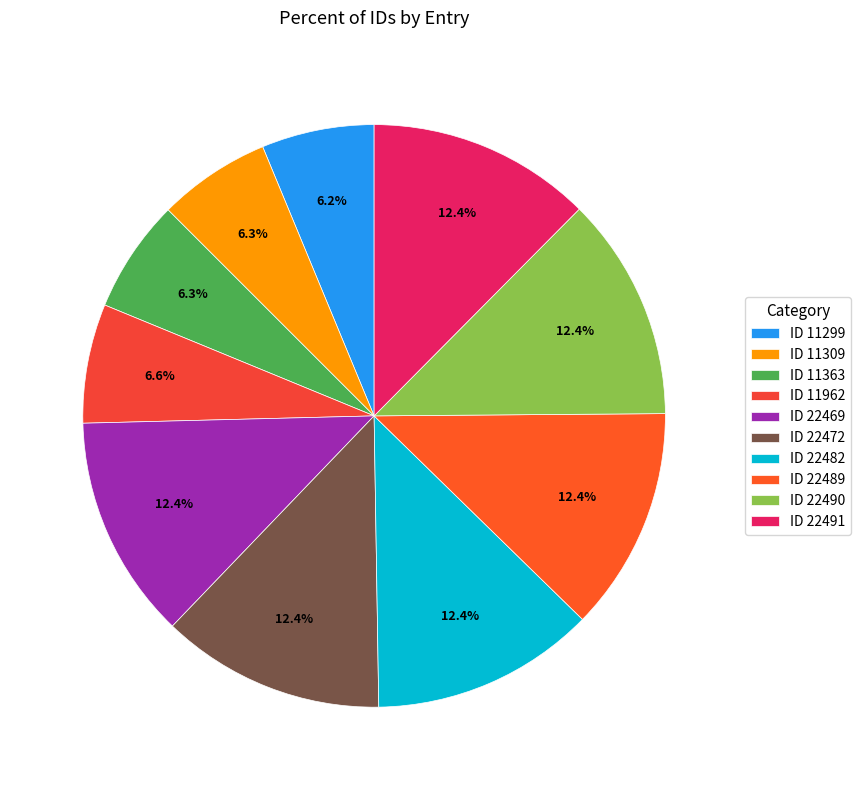

How many segments does this pie chart have?

10